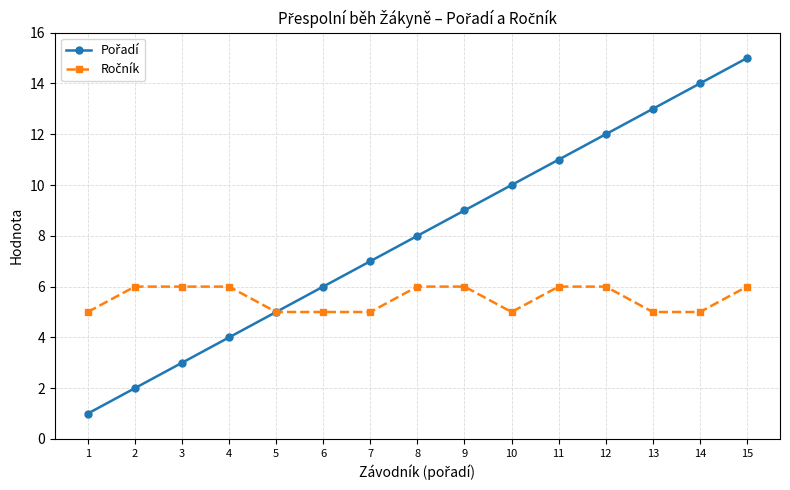

How many data points does each series have?

15